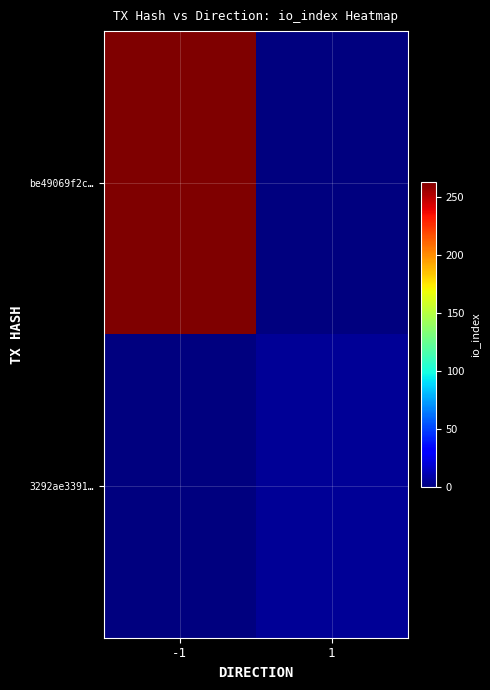

Which series changed the most between -1 and 1?

be49069f2c…